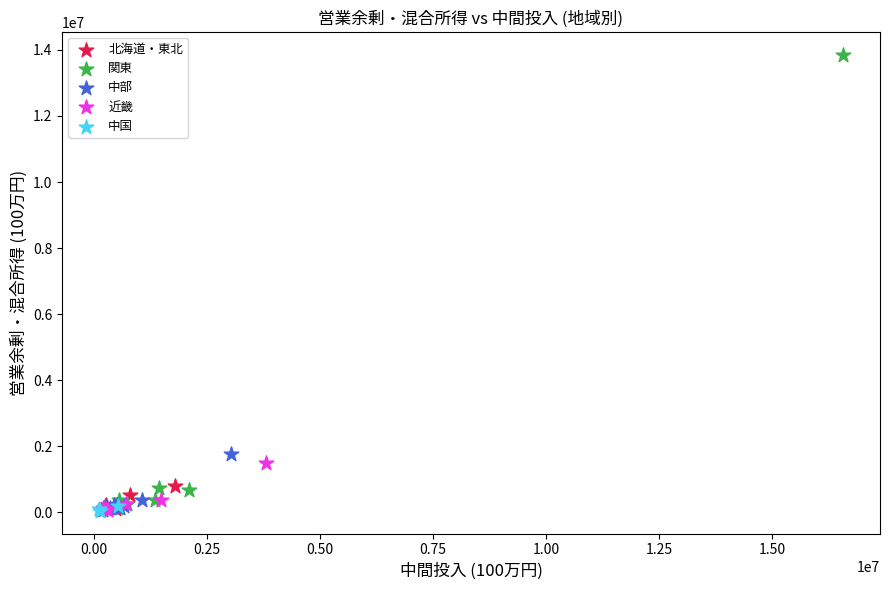

Which series contains the highest Y value?

関東